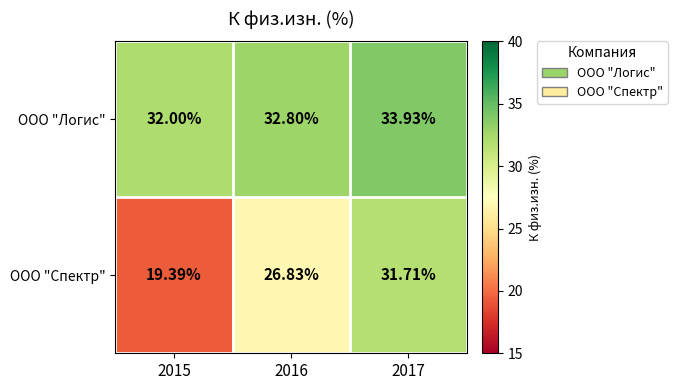

List the series in order of their overall mean, highest first.

ООО "Логис", ООО "Спектр"